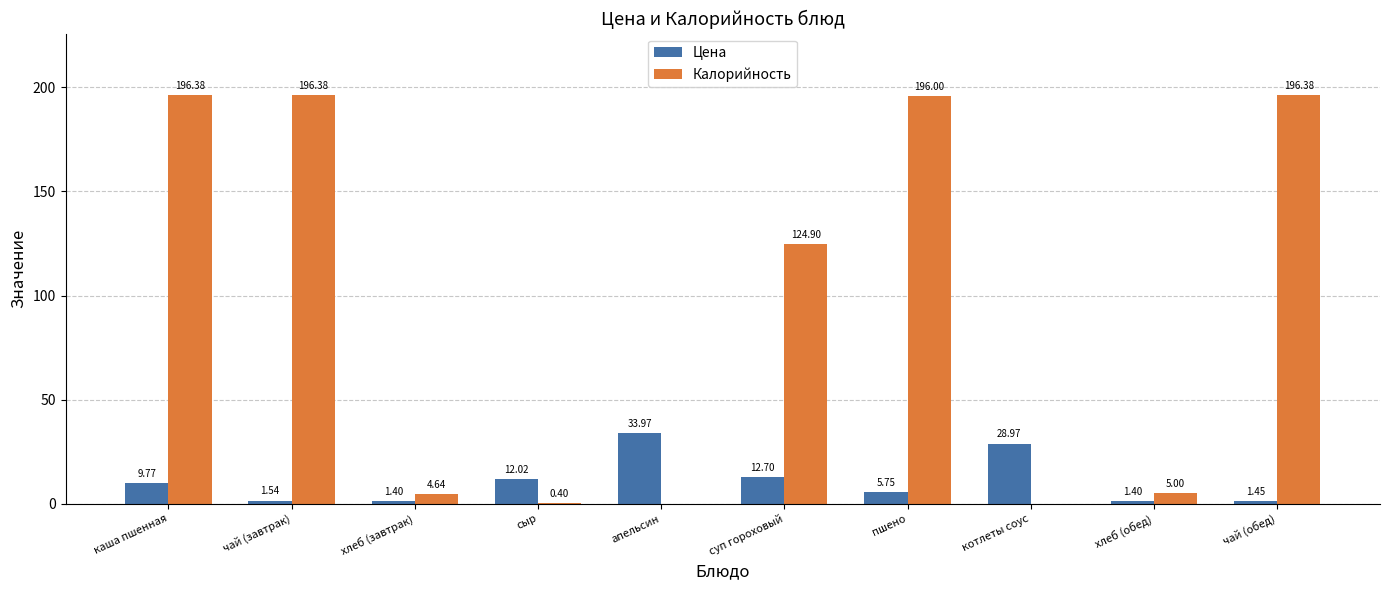

Is the value of Калорийность at хлеб (обед) greater than the value of Цена at чай (завтрак)?

Yes